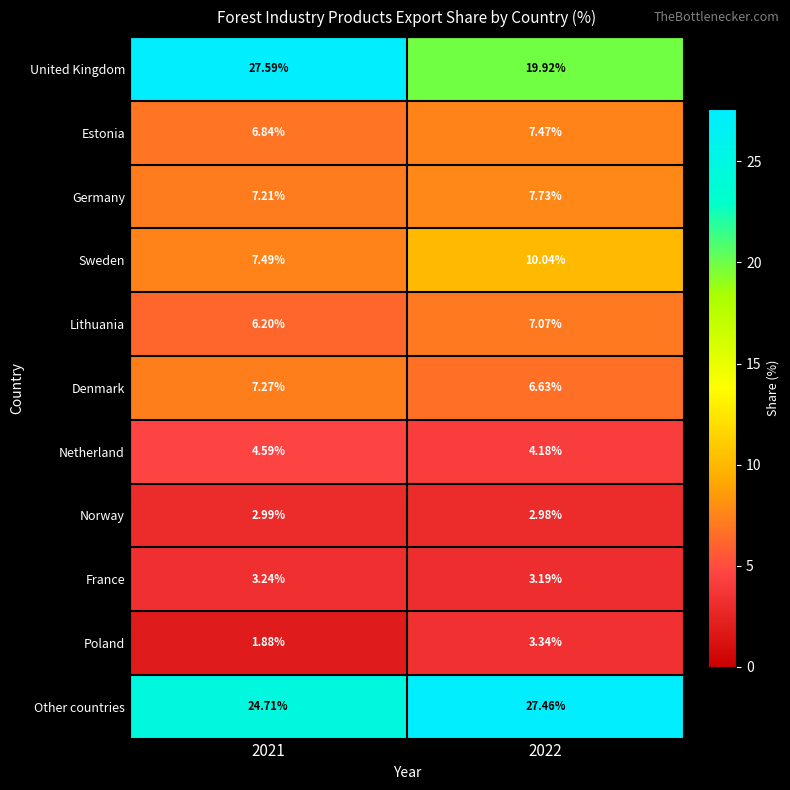

Which series has the largest total across all categories?

Other countries